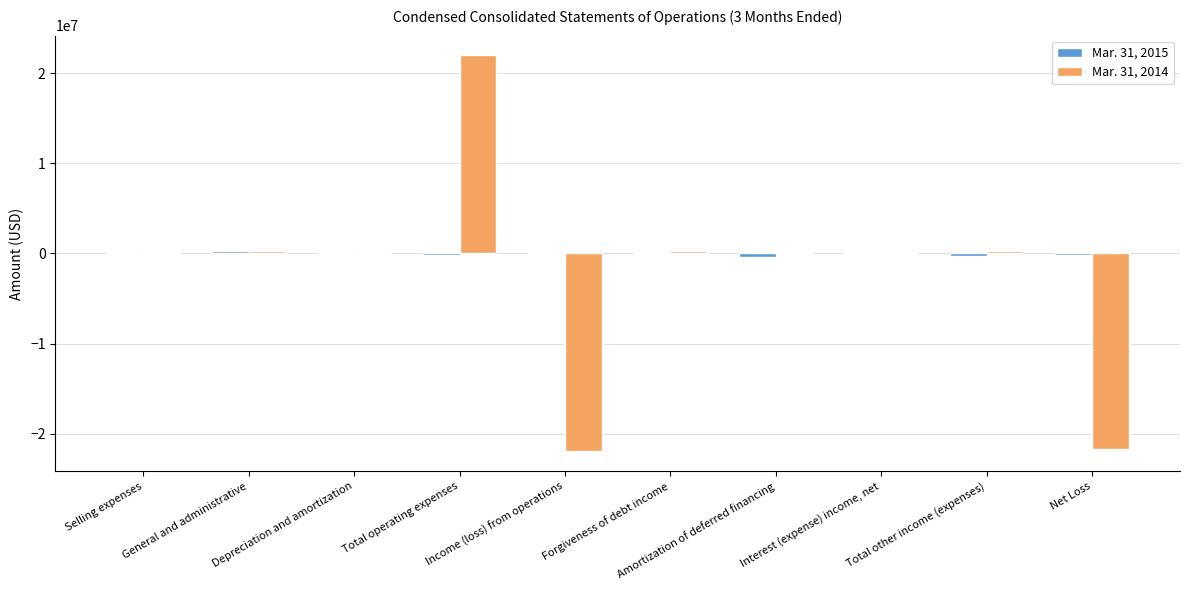

Is it true that Mar. 31, 2014 equals 32715621 at Total operating expenses?

False